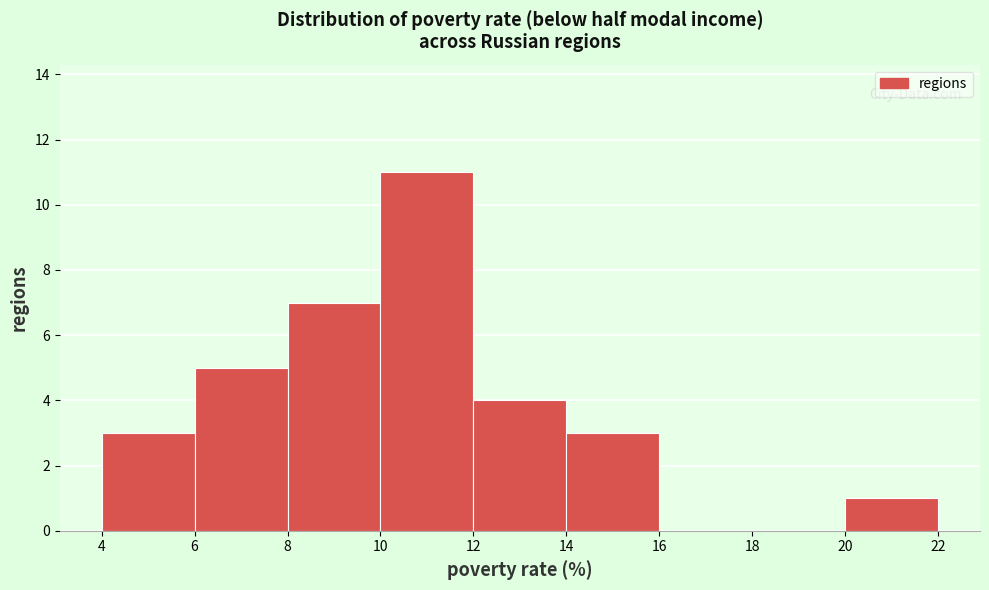

Reading left to right, transcribe this chart: for each bar, give the range it covers on the x-axis and its height. The values are not printed on the chart, so give them approximately, as read against the axis.

4 to 6: 3
6 to 8: 5
8 to 10: 7
10 to 12: 11
12 to 14: 4
14 to 16: 3
16 to 18: 0
18 to 20: 0
20 to 22: 1